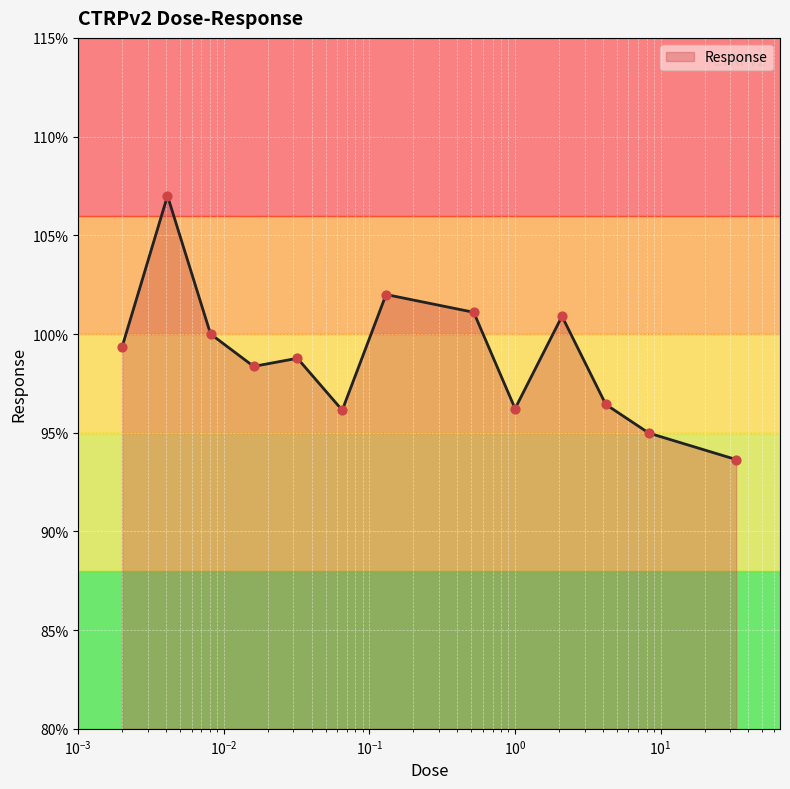

What is the smallest value displayed?

93.6